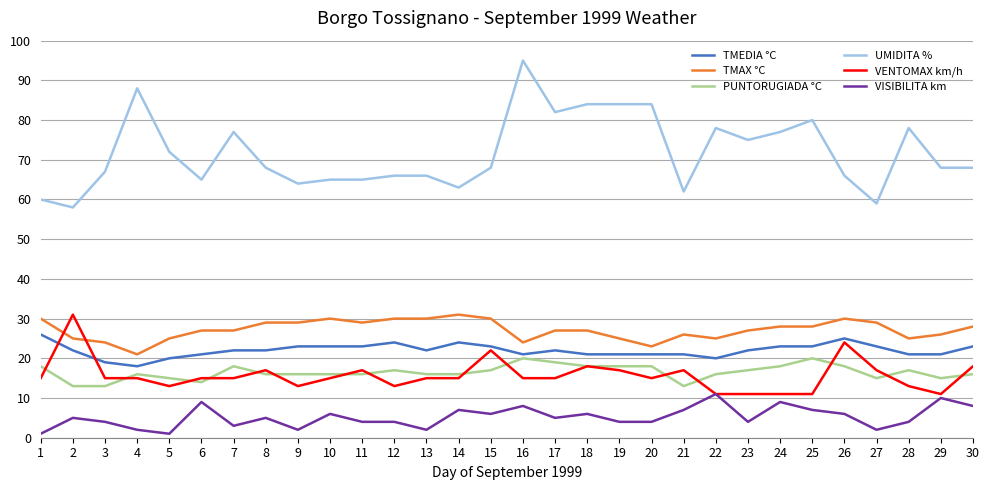

How many TMAX °C values are between 25 and 29?

19